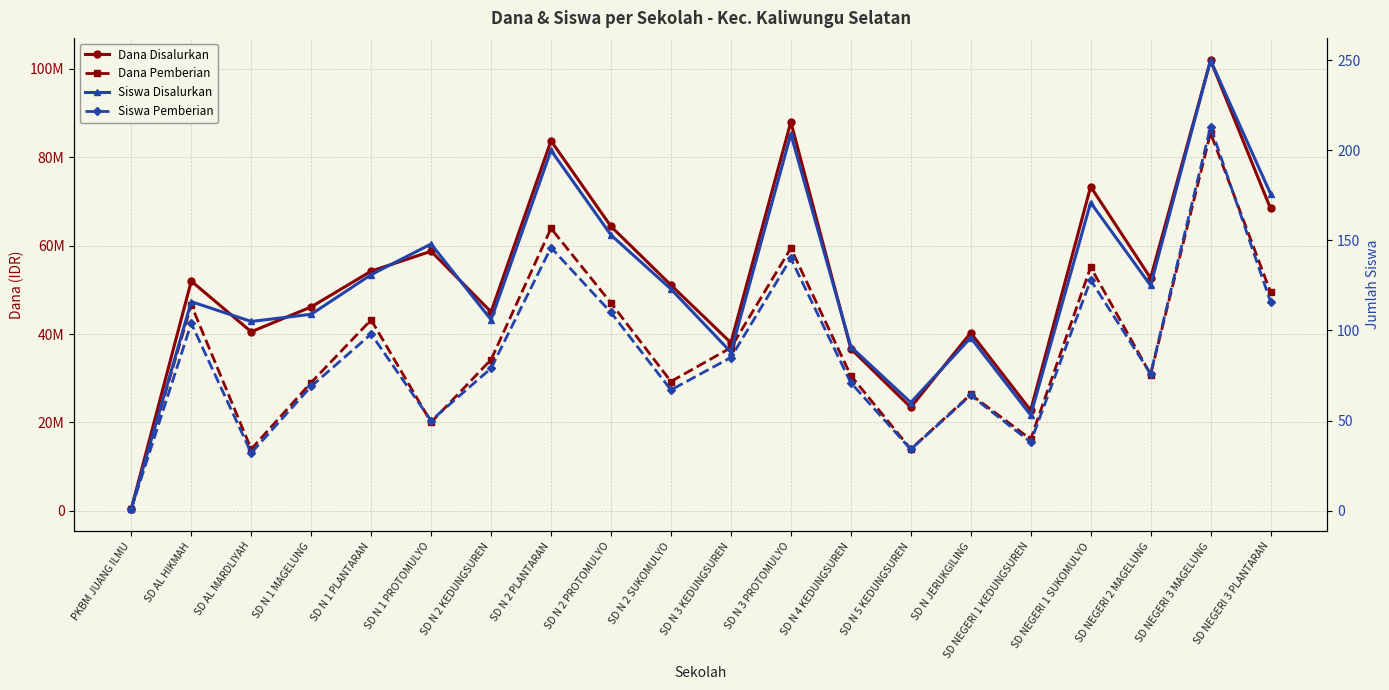

At which category does the chart reach its peak across all series?

SD NEGERI 3 MAGELUNG